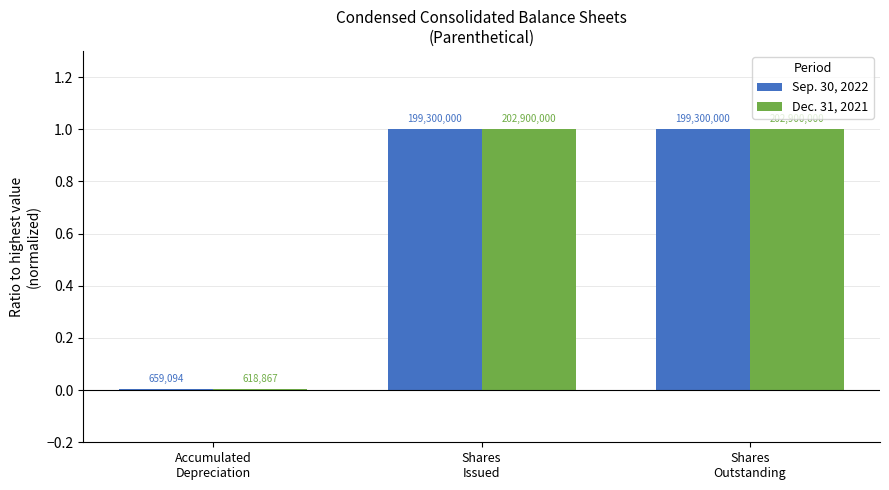

What is the value of the Sep. 30, 2022 bar at the 2nd from the left?

1.0